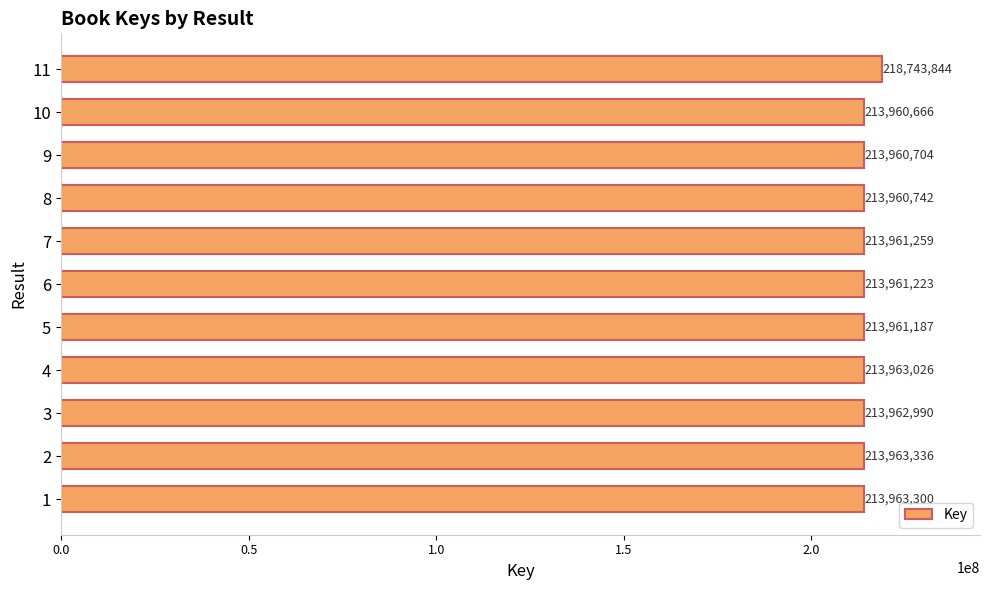

What is the difference between the maximum and minimum values?

4783178